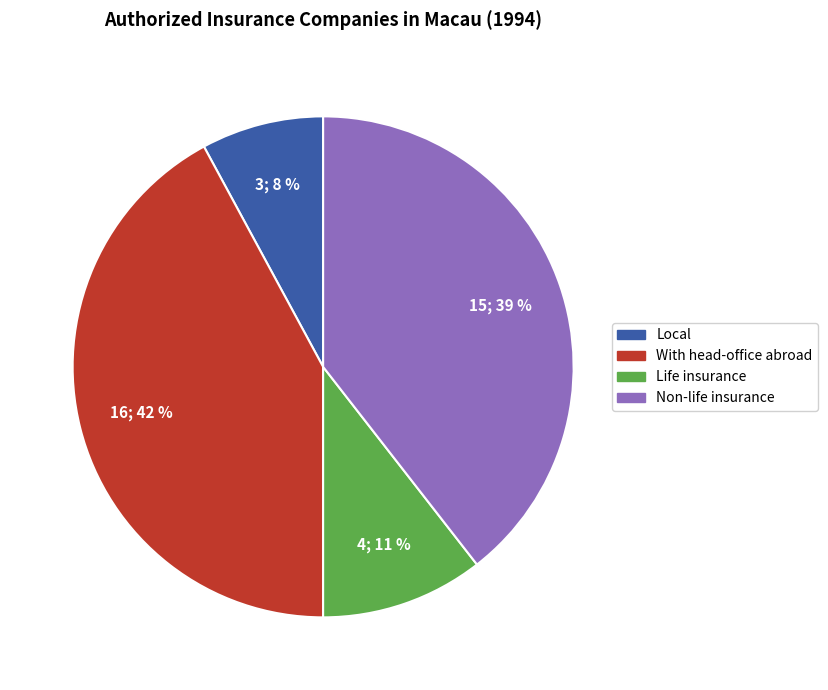

Does any single category account for the majority?

No